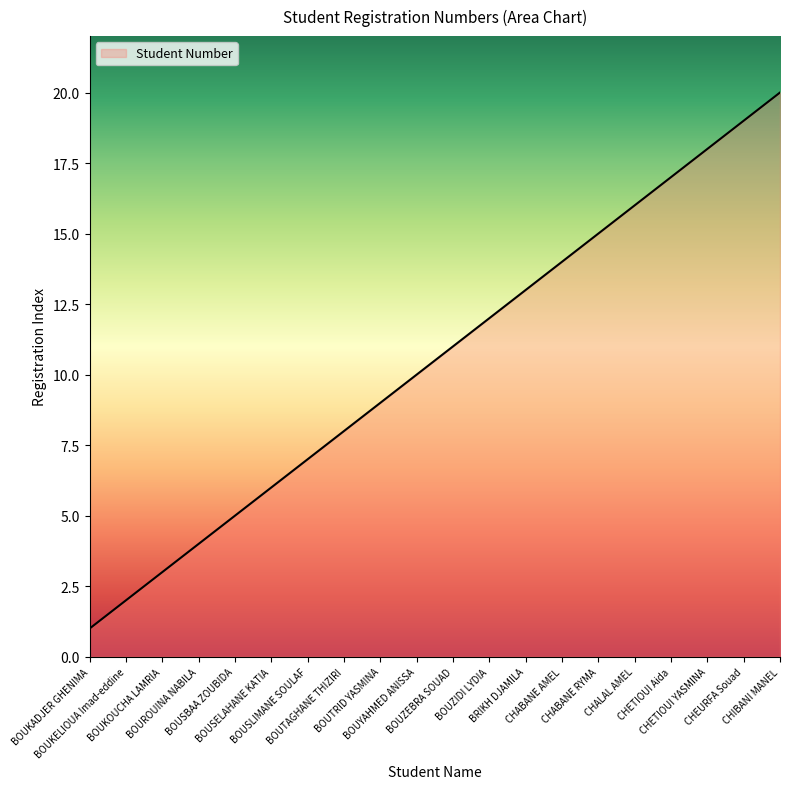

What is the difference between the maximum and minimum values?

19.0